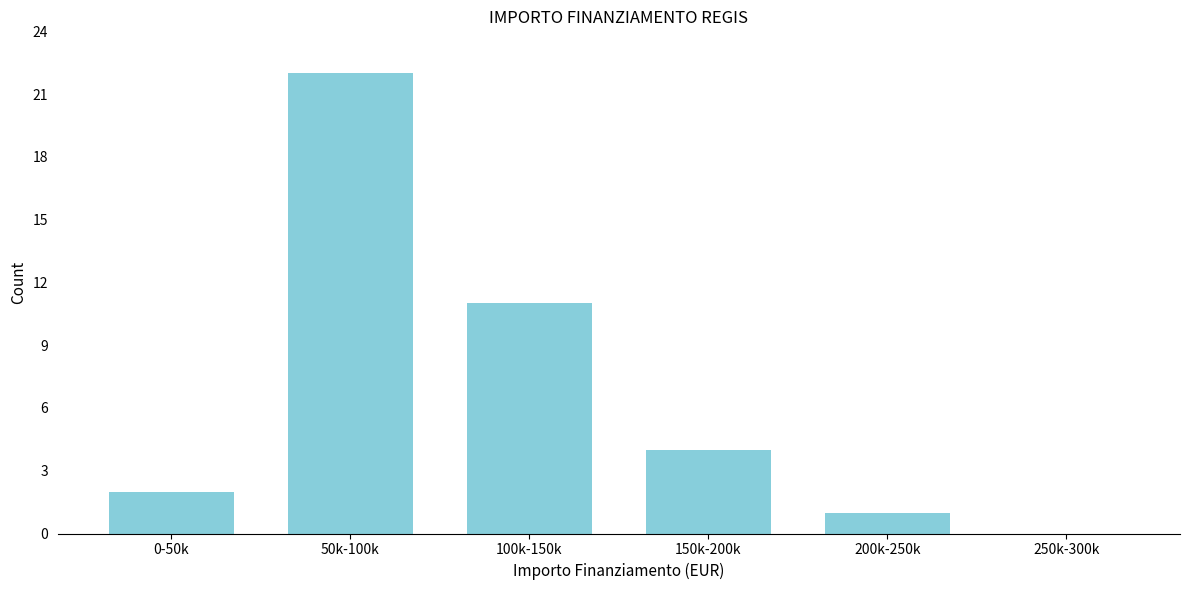

Reading left to right, list all the values displayed in this chart.

0-50k=2	50k-100k=22	100k-150k=11	150k-200k=4	200k-250k=1	250k-300k=0